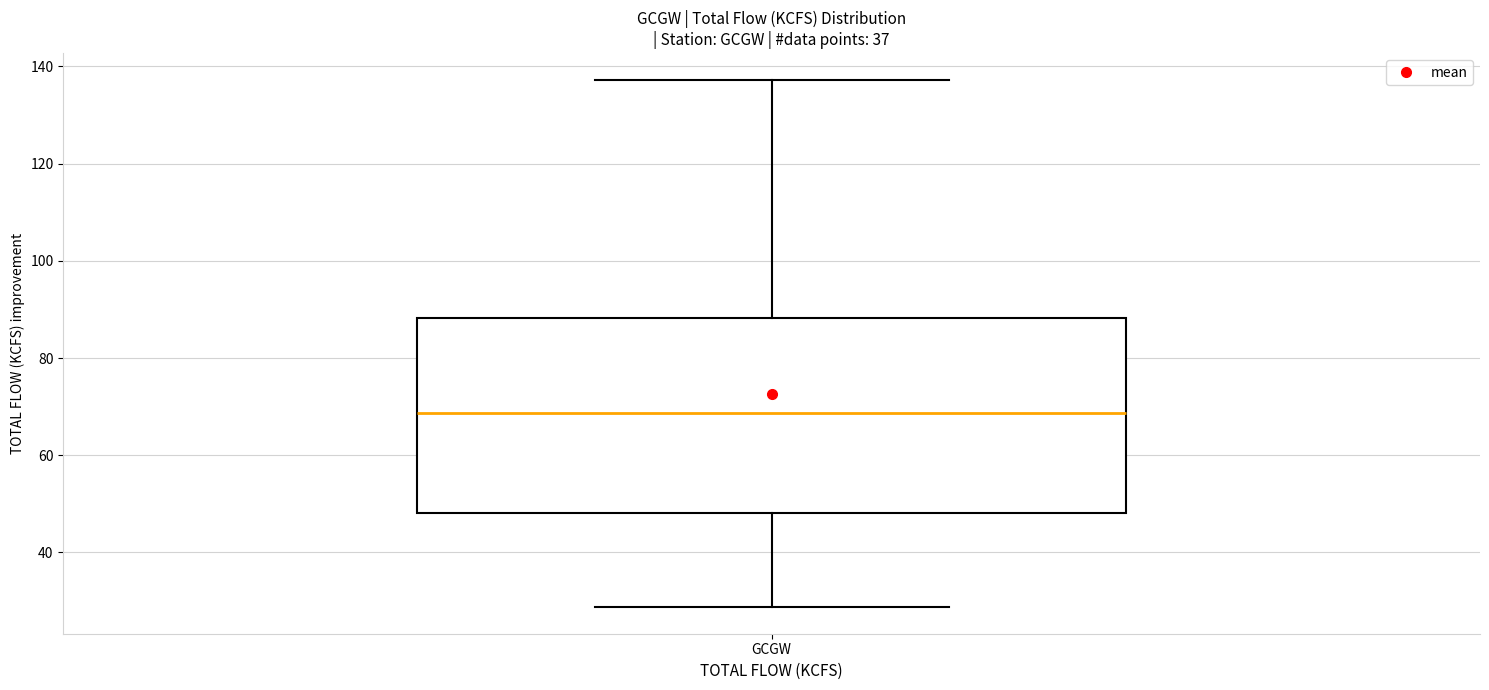

Where is the upper edge of the box for GCGW on the y-axis? The values are not printed on the chart, so give them approximately, as read against the axis.

88